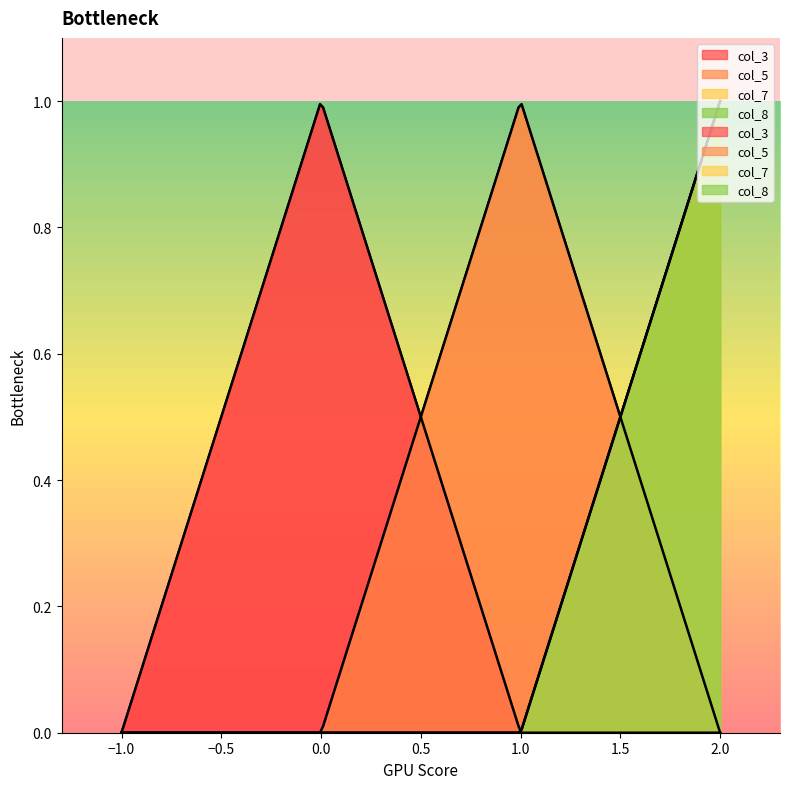

Where is the first local maximum for col_5?

1